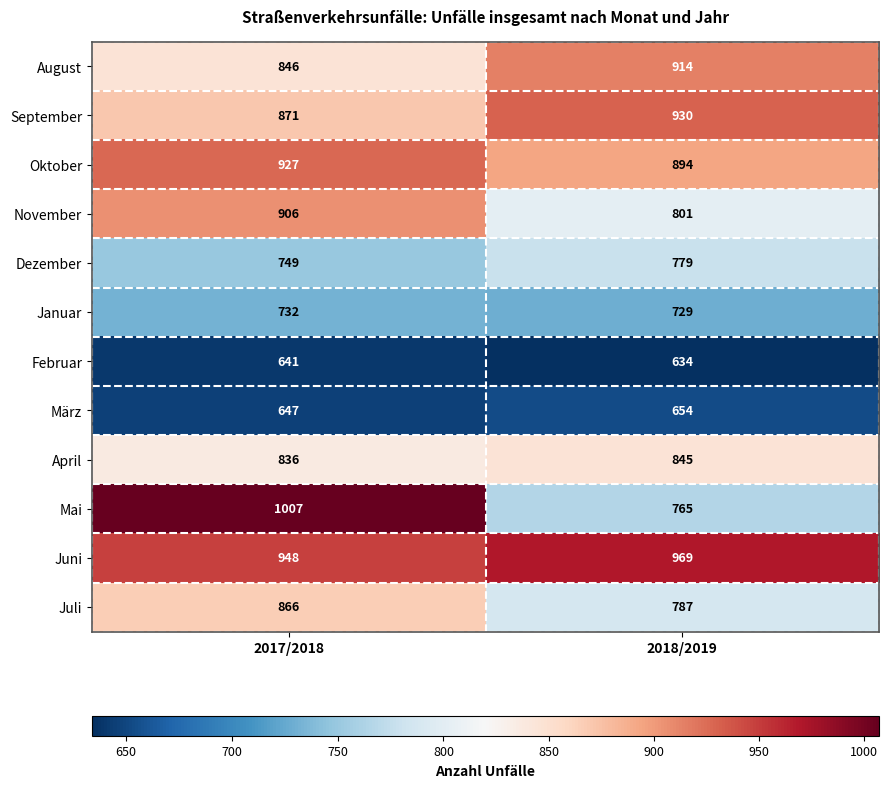

Rank the series by their maximum value, from highest to lowest.

Mai, Juni, September, Oktober, August, November, Juli, April, Dezember, Januar, März, Februar